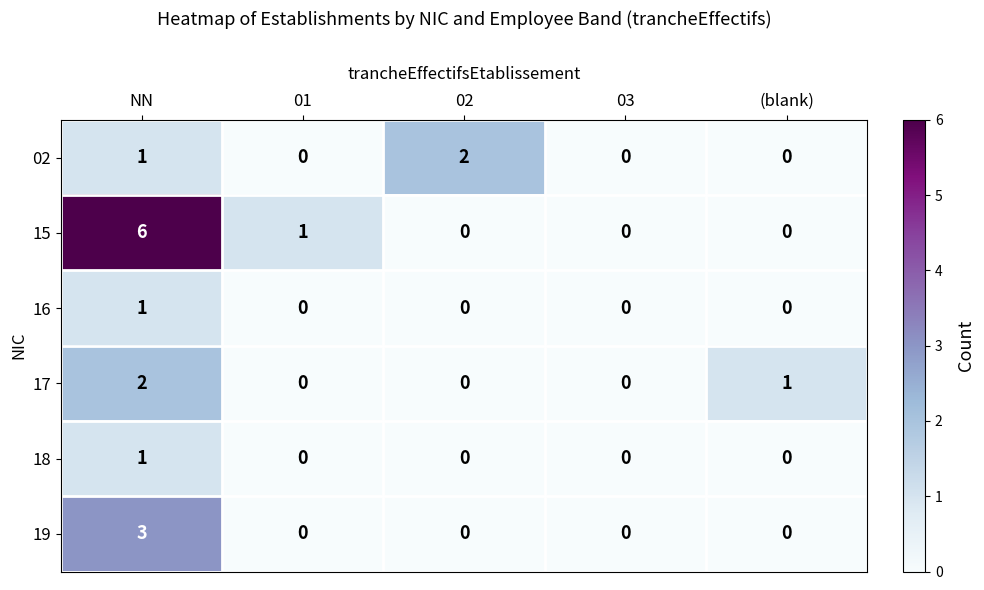

True or false: 17 has a value of 0 at 01.

True